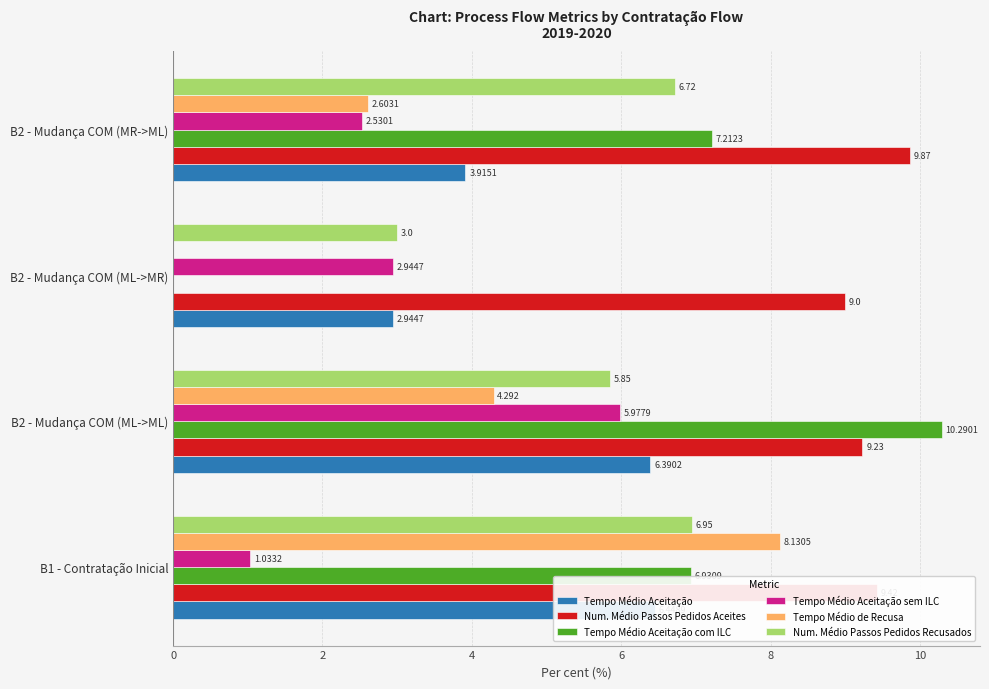

Count the number of categories in the chart.

4